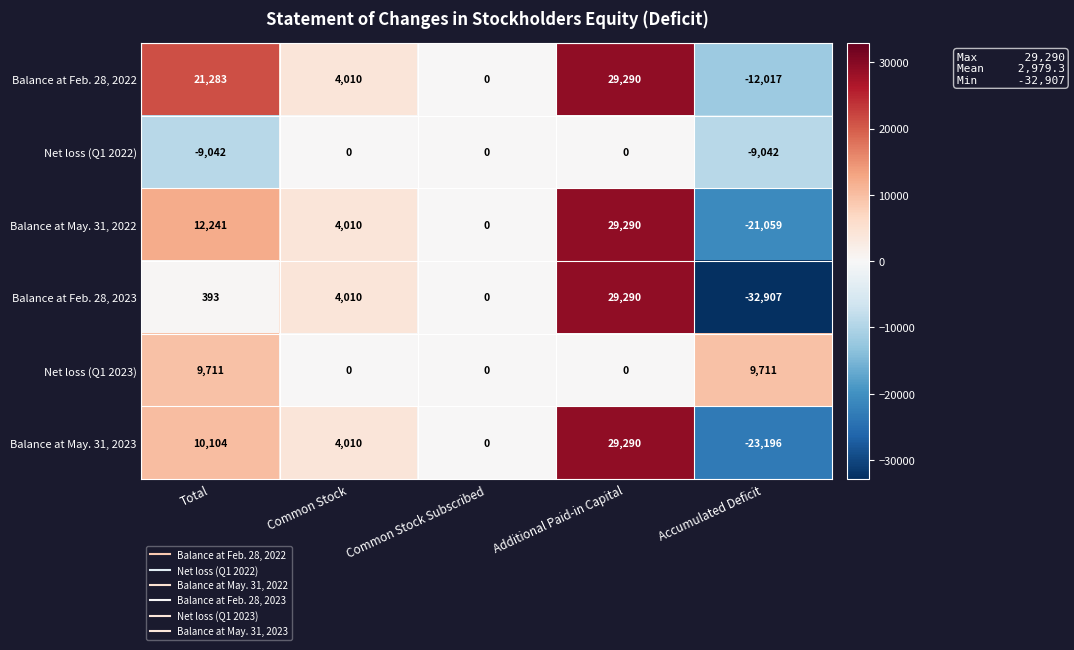

Reading right to left, transcribe all the data shown in this chart.

Balance at Feb. 28, 2022: Accumulated Deficit=-12017	Additional Paid-in Capital=29290	Common Stock Subscribed=0	Common Stock=4010	Total=21283
Net loss (Q1 2022): Accumulated Deficit=-9042	Additional Paid-in Capital=0	Common Stock Subscribed=0	Common Stock=0	Total=-9042
Balance at May. 31, 2022: Accumulated Deficit=-21059	Additional Paid-in Capital=29290	Common Stock Subscribed=0	Common Stock=4010	Total=12241
Balance at Feb. 28, 2023: Accumulated Deficit=-32907	Additional Paid-in Capital=29290	Common Stock Subscribed=0	Common Stock=4010	Total=393
Net loss (Q1 2023): Accumulated Deficit=9711	Additional Paid-in Capital=0	Common Stock Subscribed=0	Common Stock=0	Total=9711
Balance at May. 31, 2023: Accumulated Deficit=-23196	Additional Paid-in Capital=29290	Common Stock Subscribed=0	Common Stock=4010	Total=10104